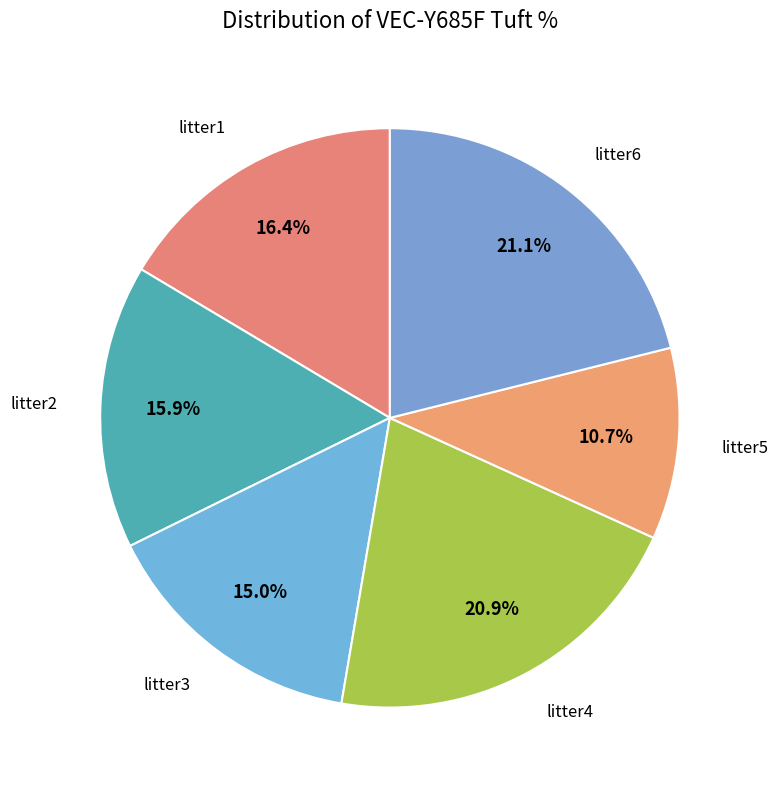

How many slices are in this pie chart?

6